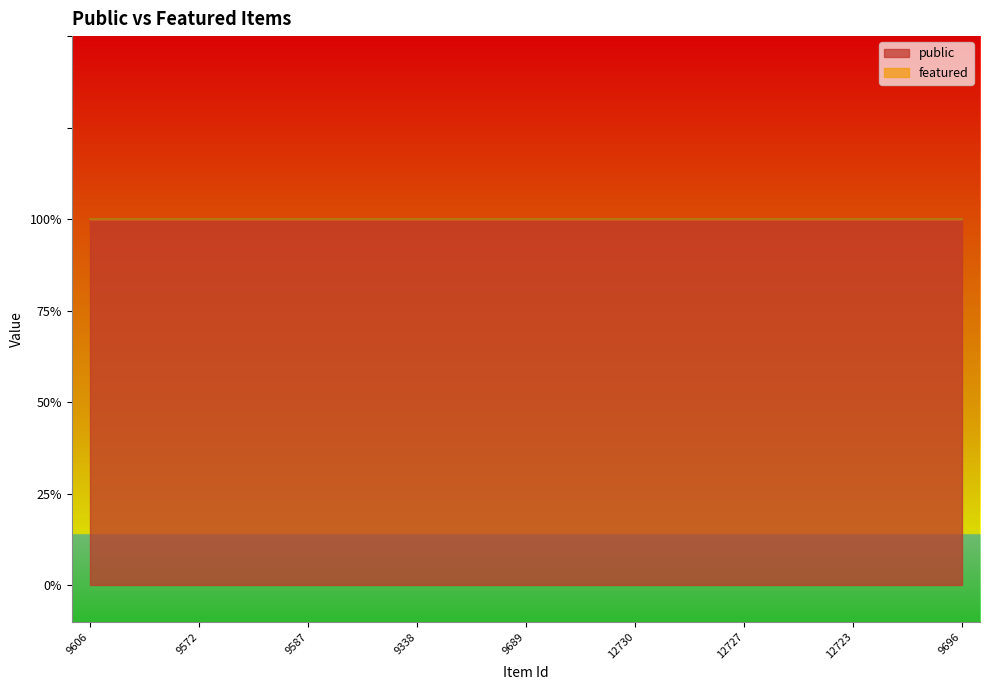

What is the maximum value shown in the chart?

1